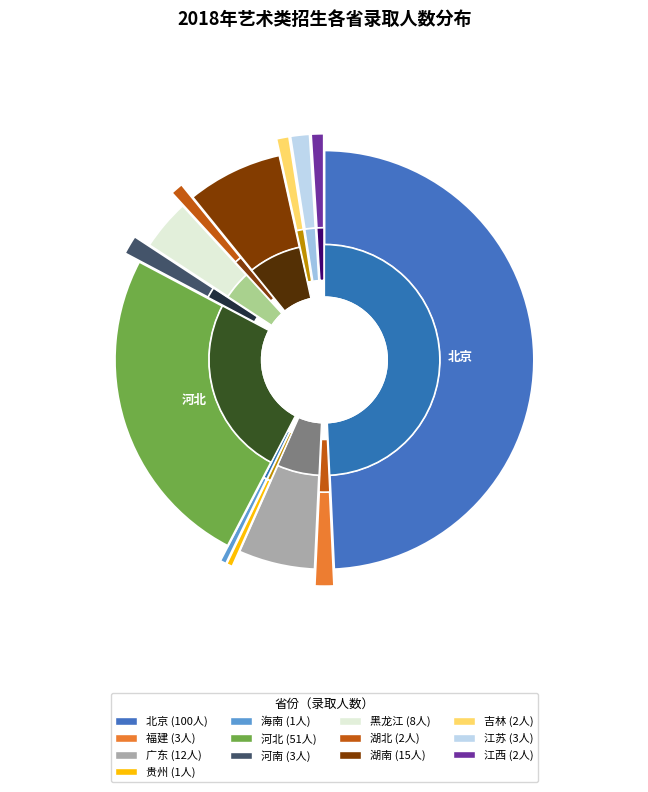

How many slices are in this pie chart?

13